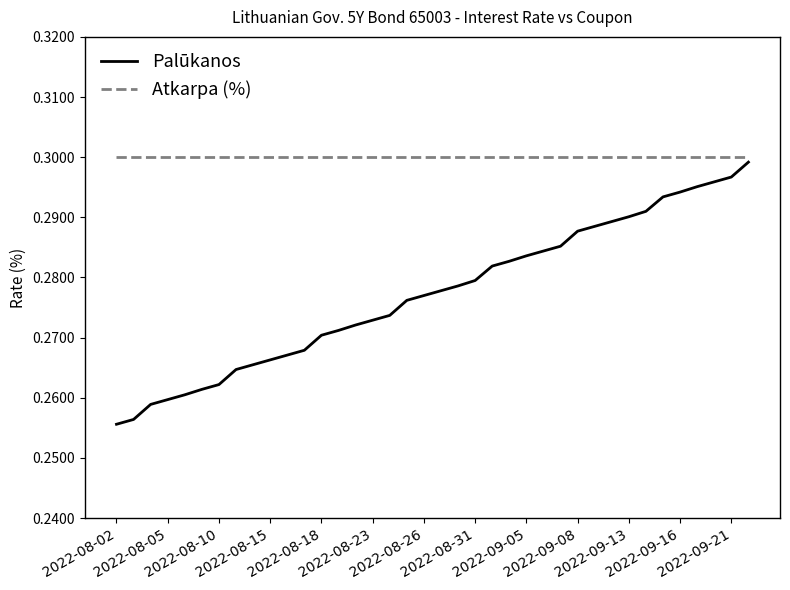

Which series has the largest total across all categories?

Atkarpa (%)